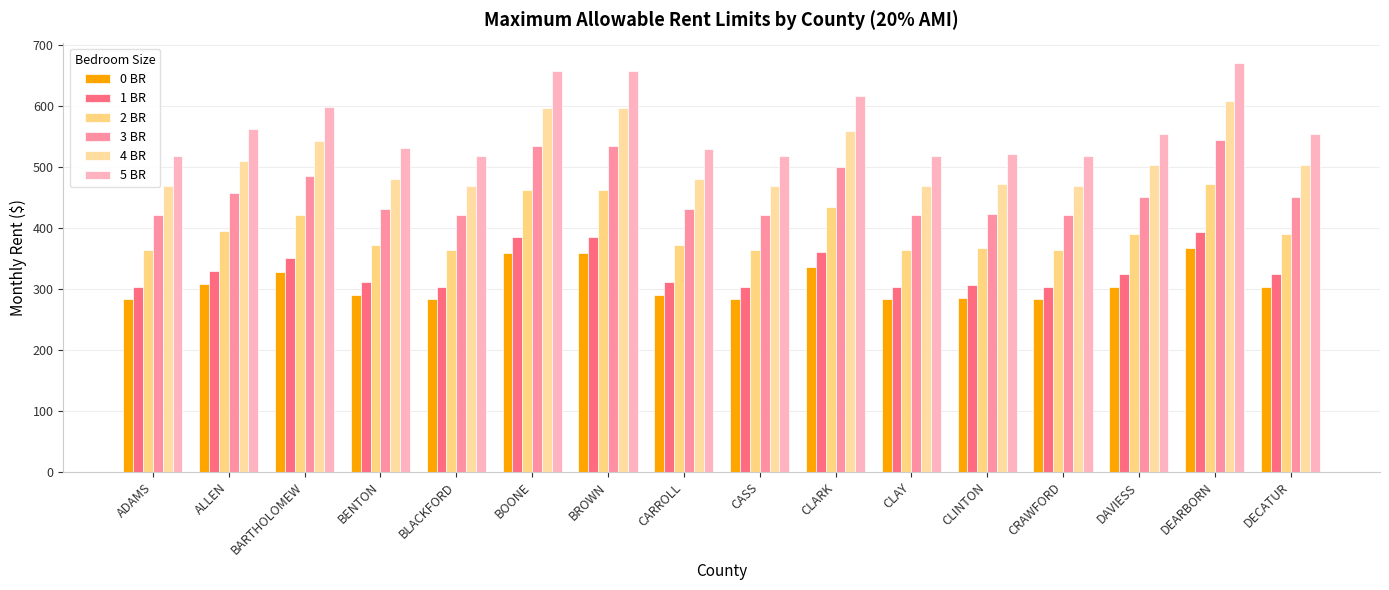

What is the sum of the 3 BR values at DEARBORN and CRAWFORD?

966